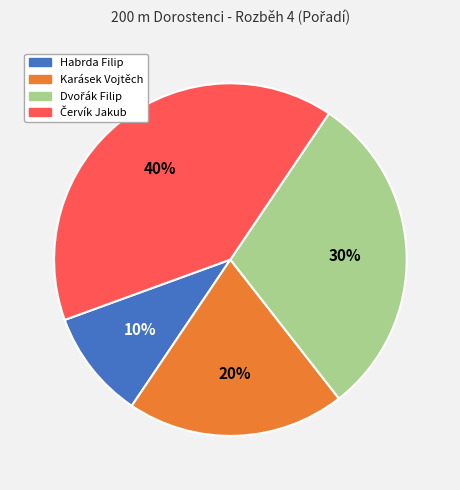

To the nearest percent, what portion does Habrda Filip represent?

10%